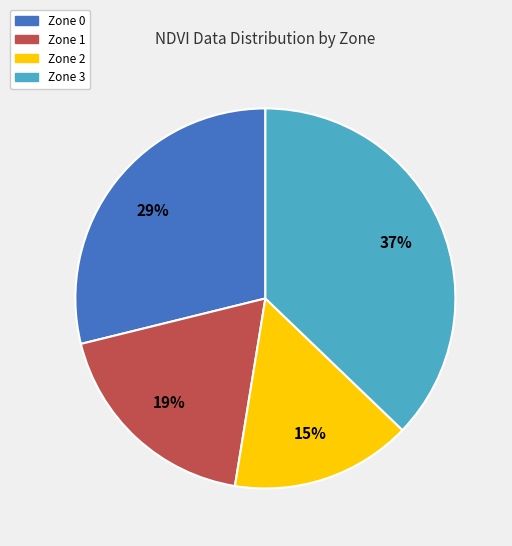

Which category has the smallest portion of the pie?

Zone 2